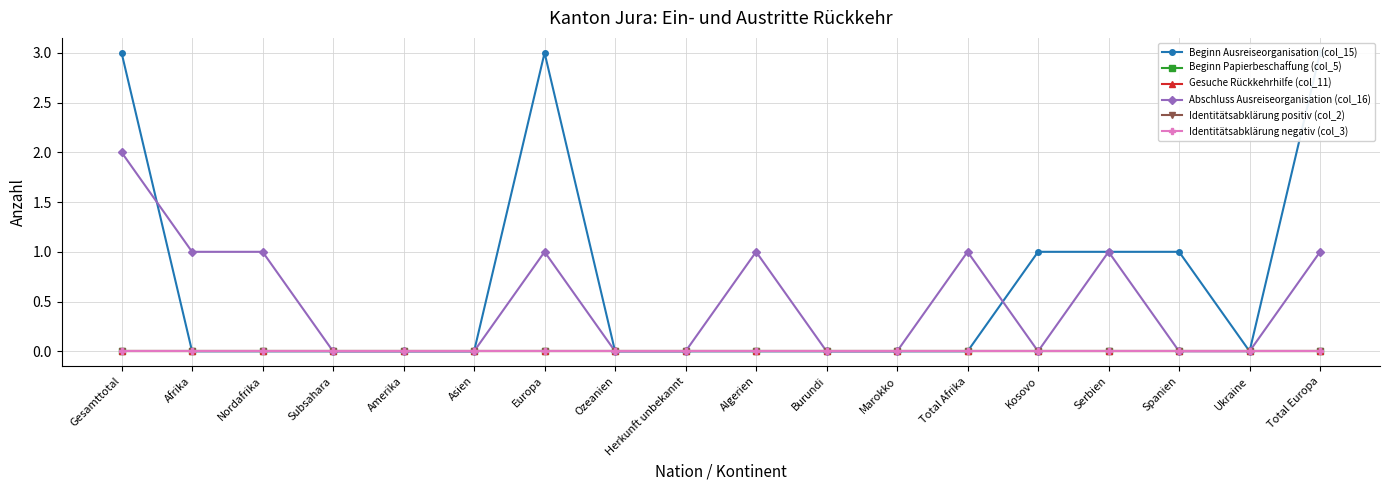

At which category is the sum across all series the highest?

Gesamttotal